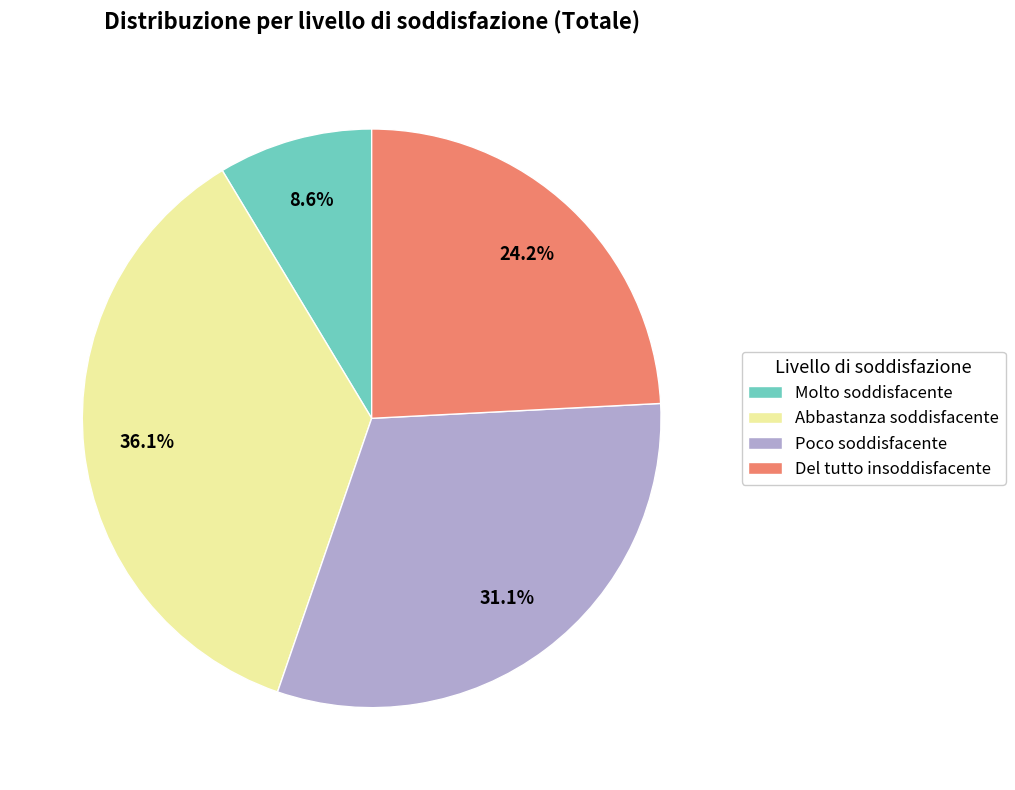

Count the number of slices in the pie.

4